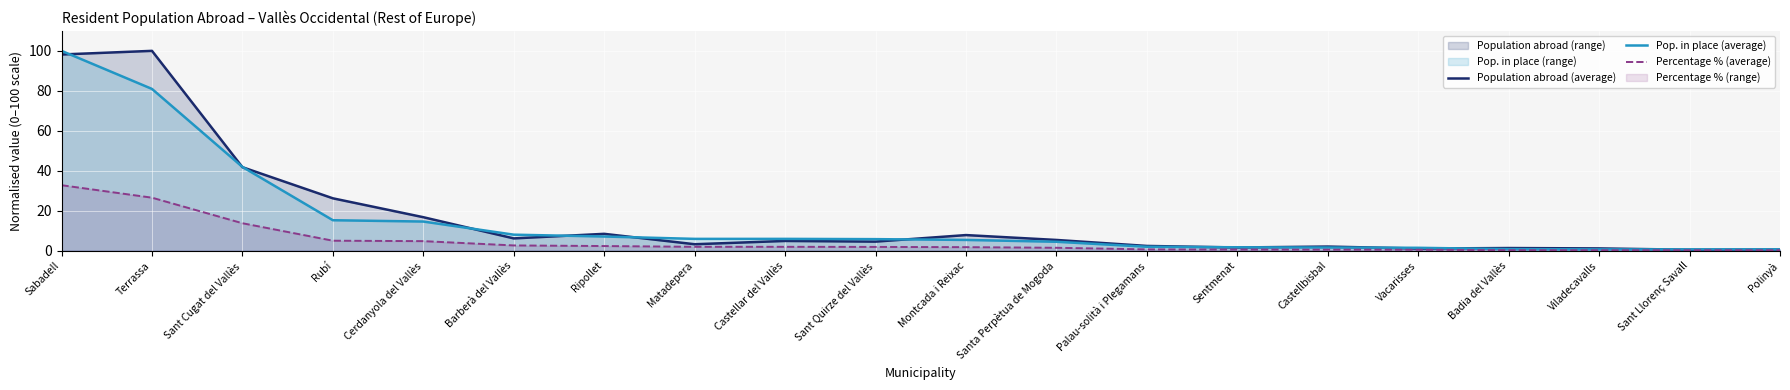

What are all the series names shown in the legend?

Population abroad (average), Pop. in place (average), Percentage % (average)